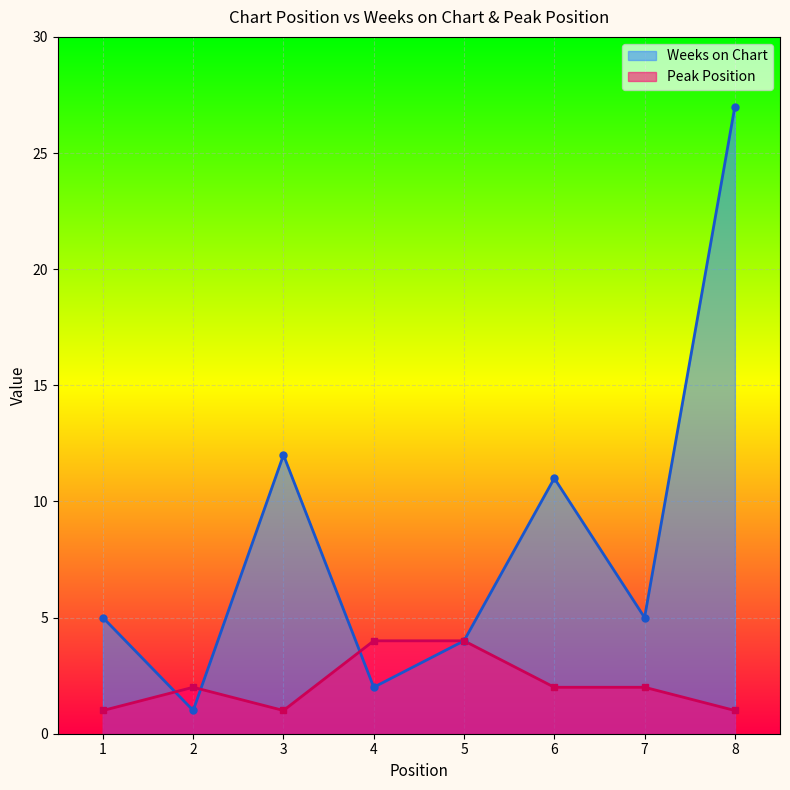

The value of Peak Position at 3 is 1. True or false?

False